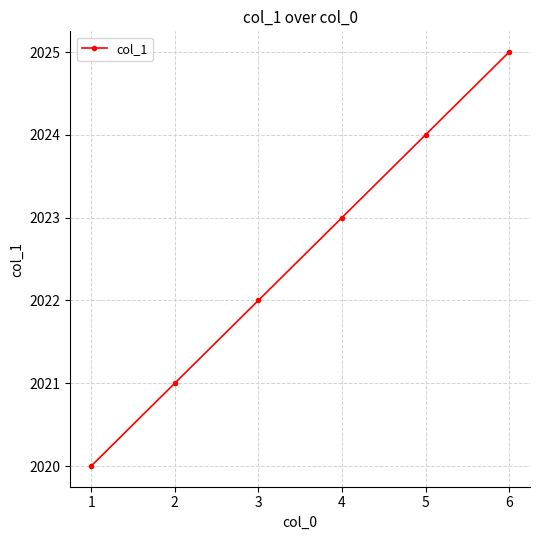

What is the sum of the values at 4 and 6?

4048